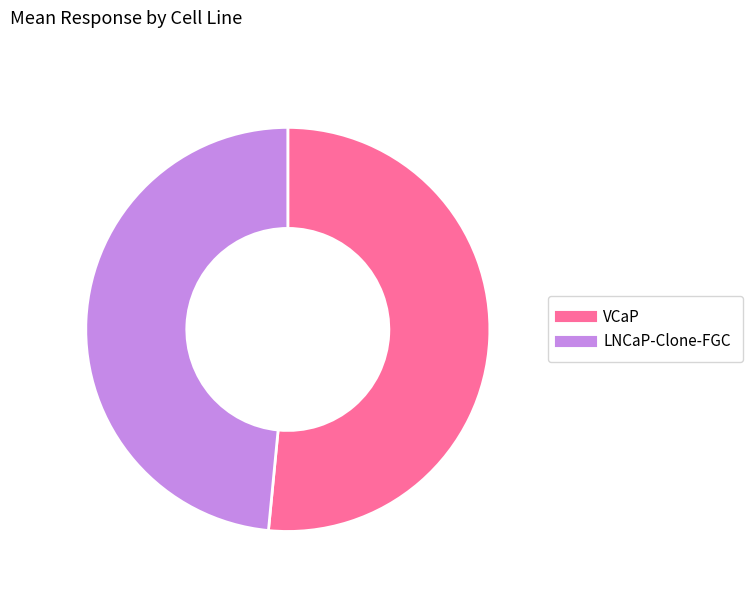

Between LNCaP-Clone-FGC and VCaP, which is larger?

VCaP